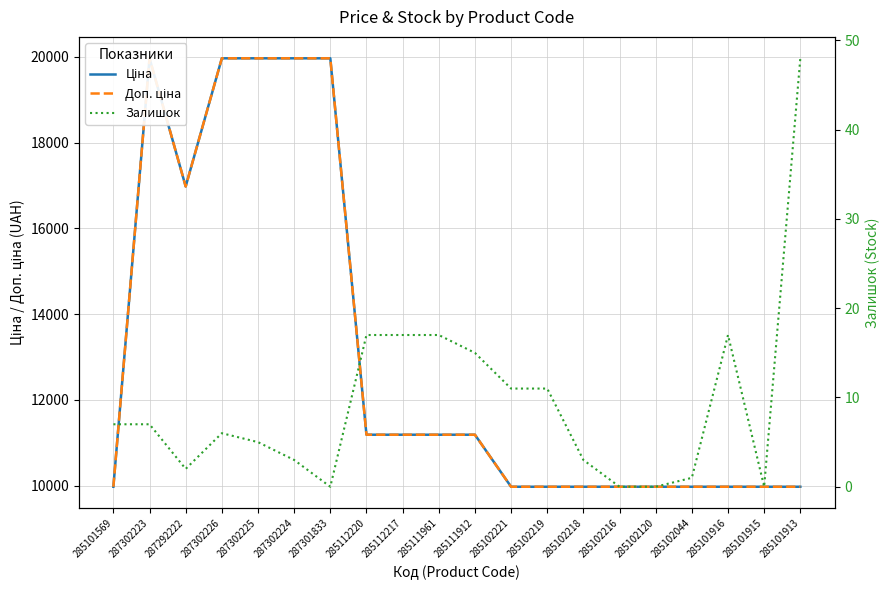

At which label does Доп. ціна reach its peak?

287302223